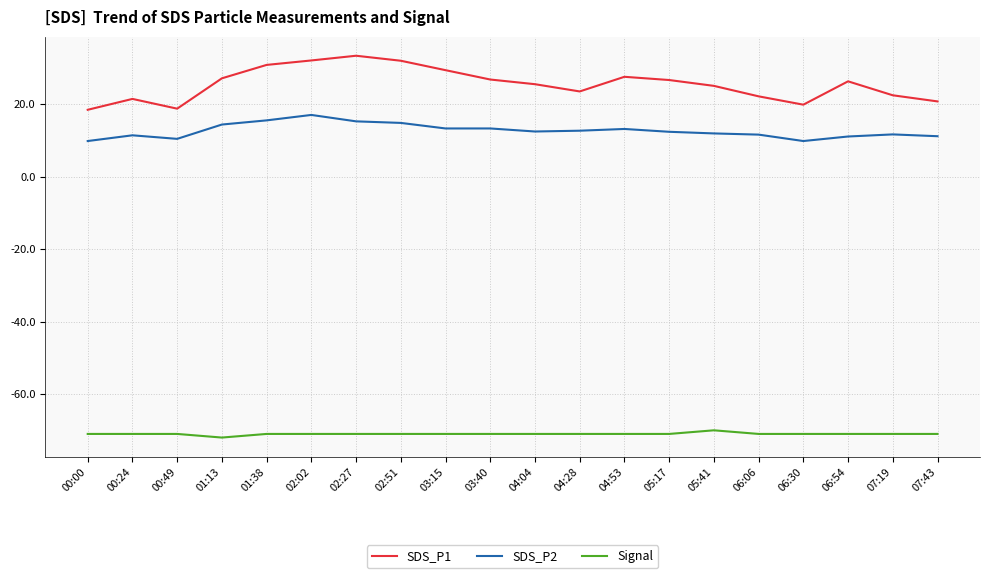

What is the approximate value of SDS_P1 at 04:53?

27.5